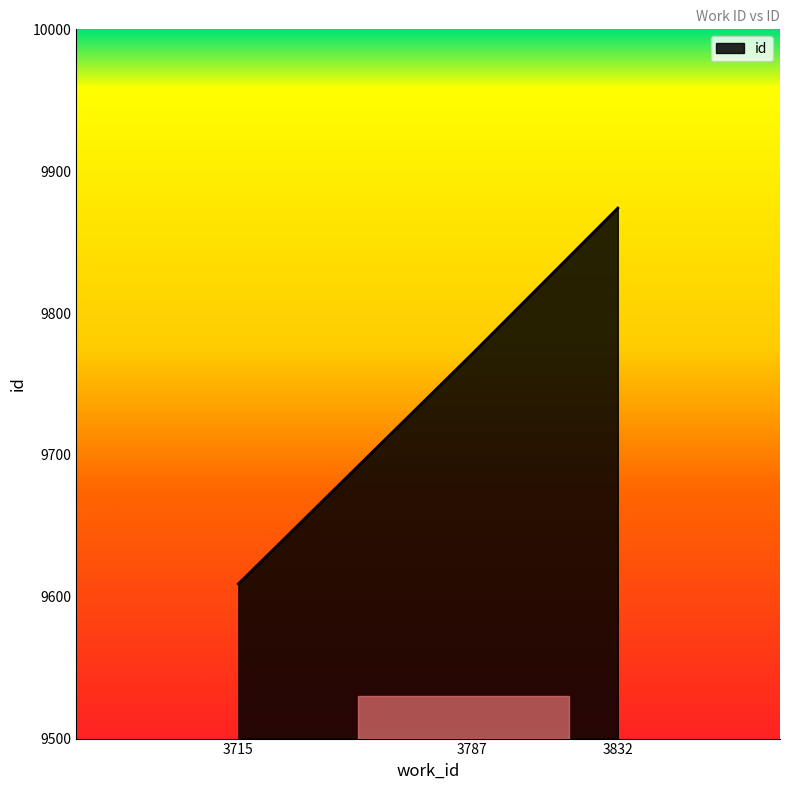

Reading right to left, what are all the values shown in this chart?

9874	9771	9609